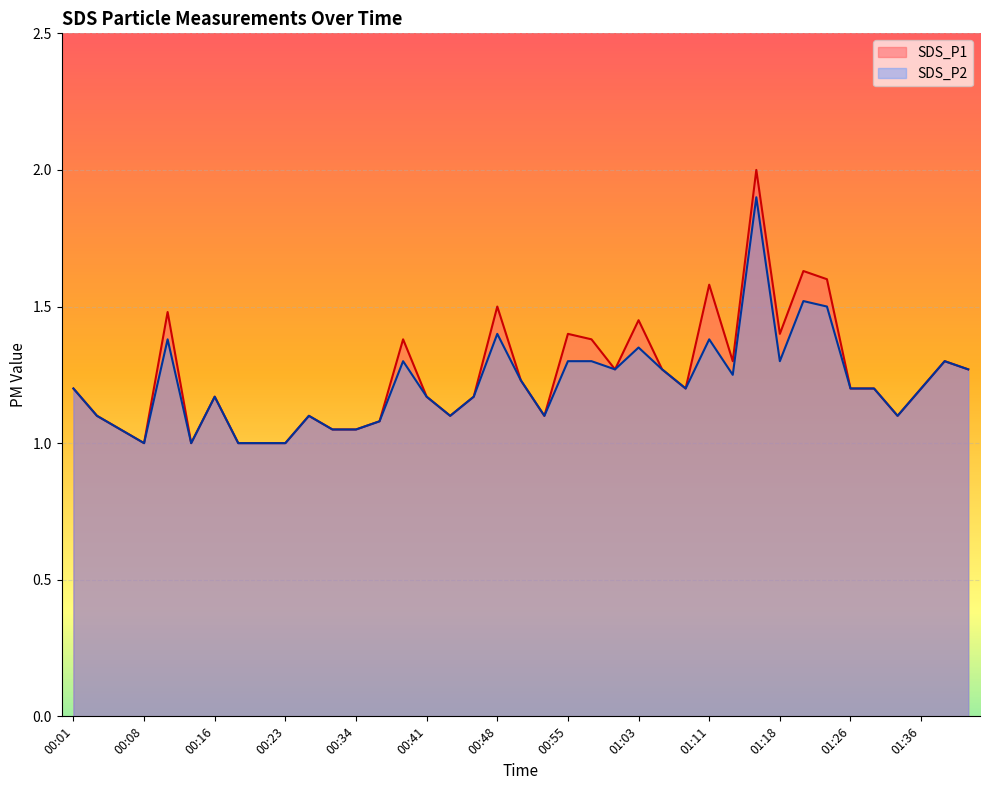

Count the number of data series in this chart.

2